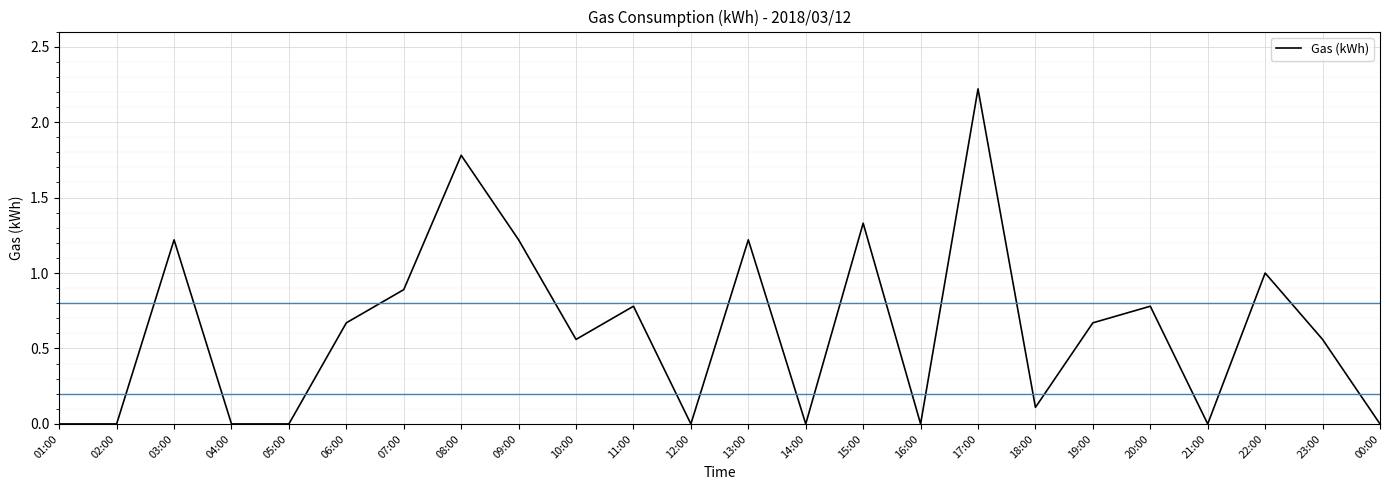

Is it true that the value at 12:00 is 1.1?

False